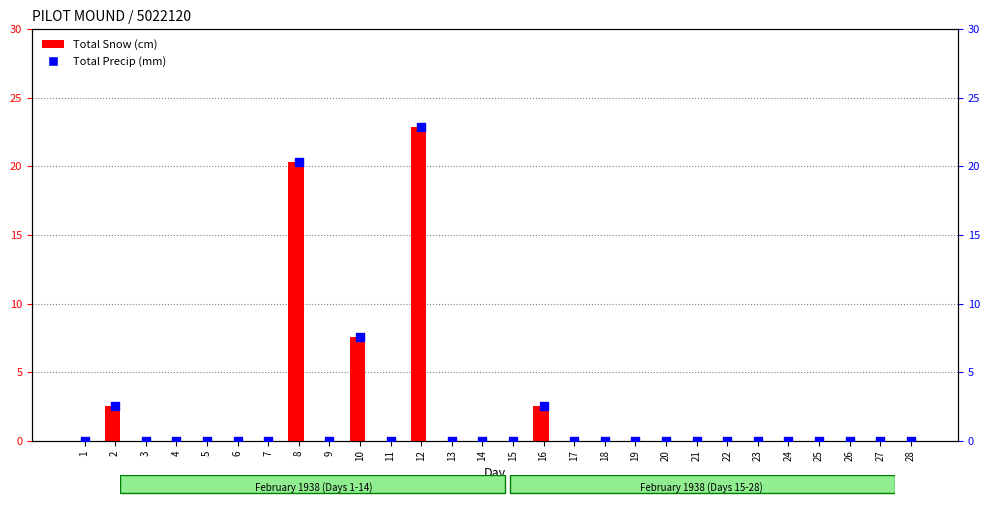

At how many categories does at least one series exceed 2?

5